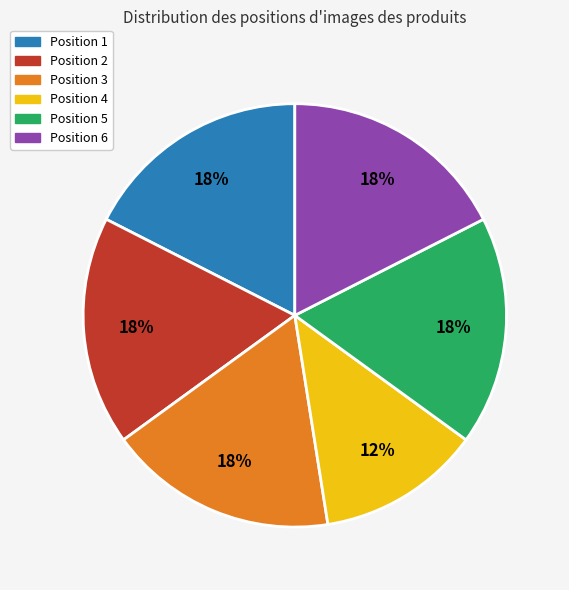

Which slice is the smallest?

Position 4